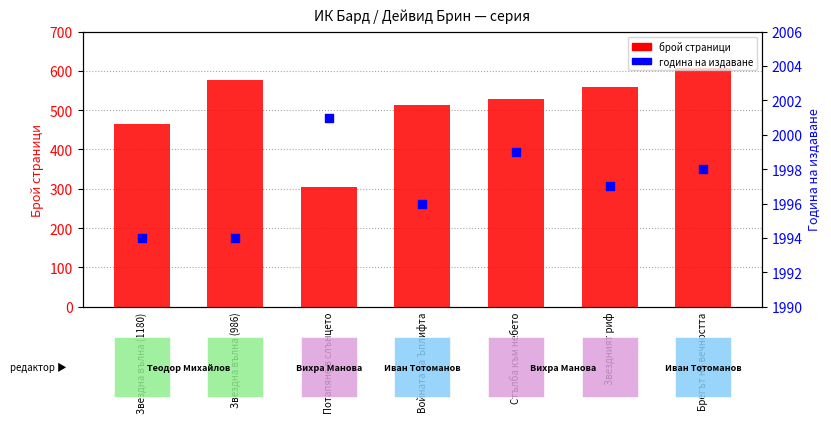

At how many categories does at least one series exceed 383?

7